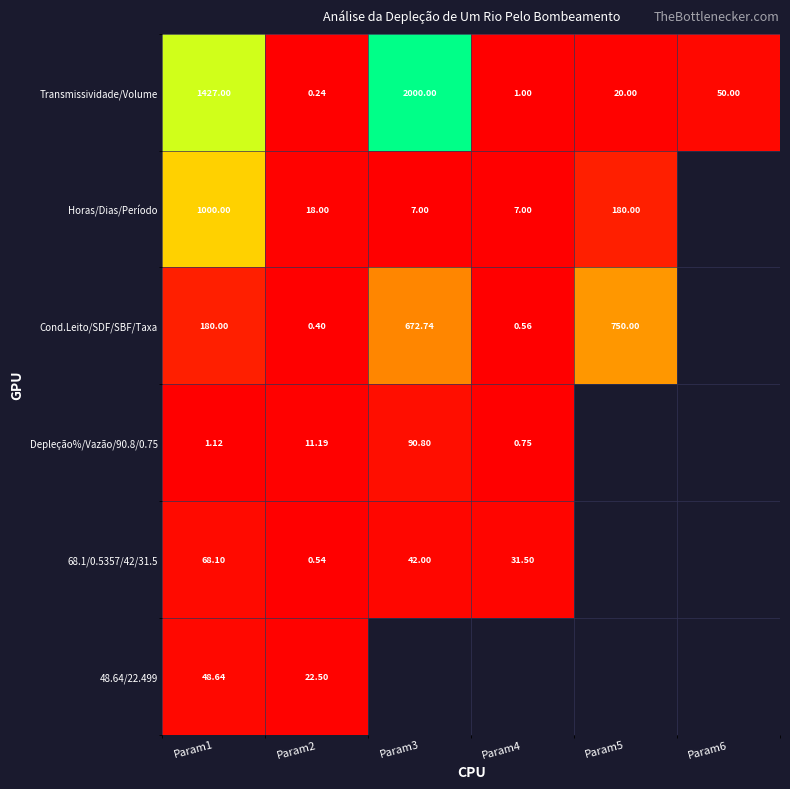

At how many categories does at least one series exceed 931?

2